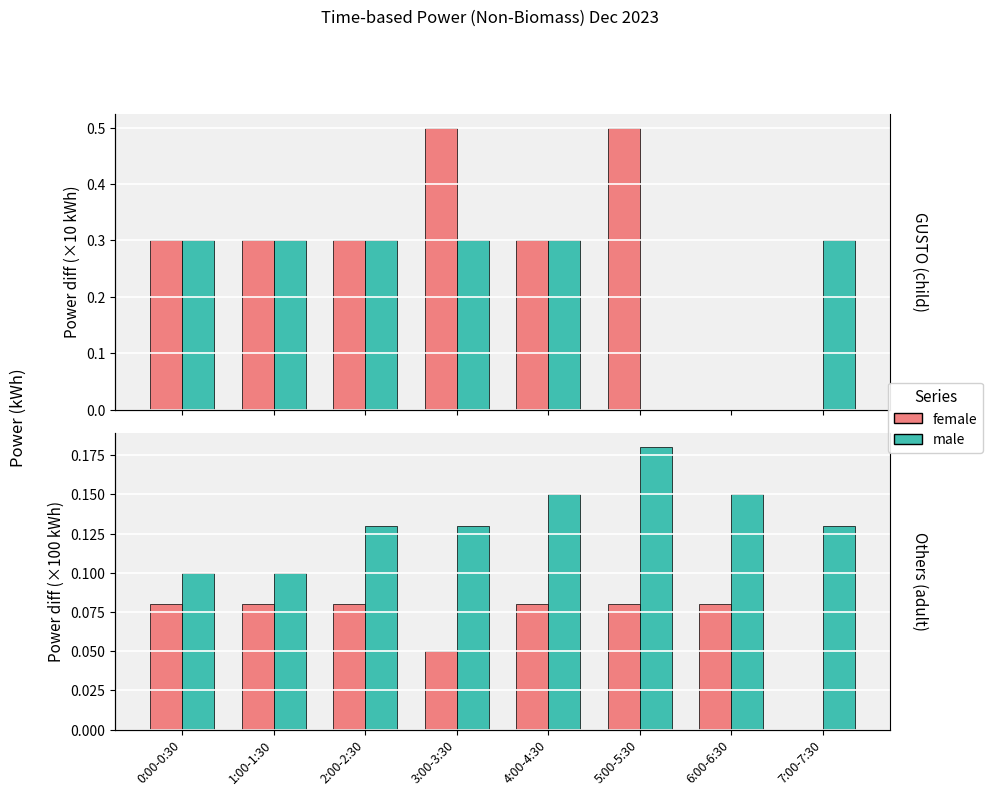

What position from the right is 5:00-5:30?

3